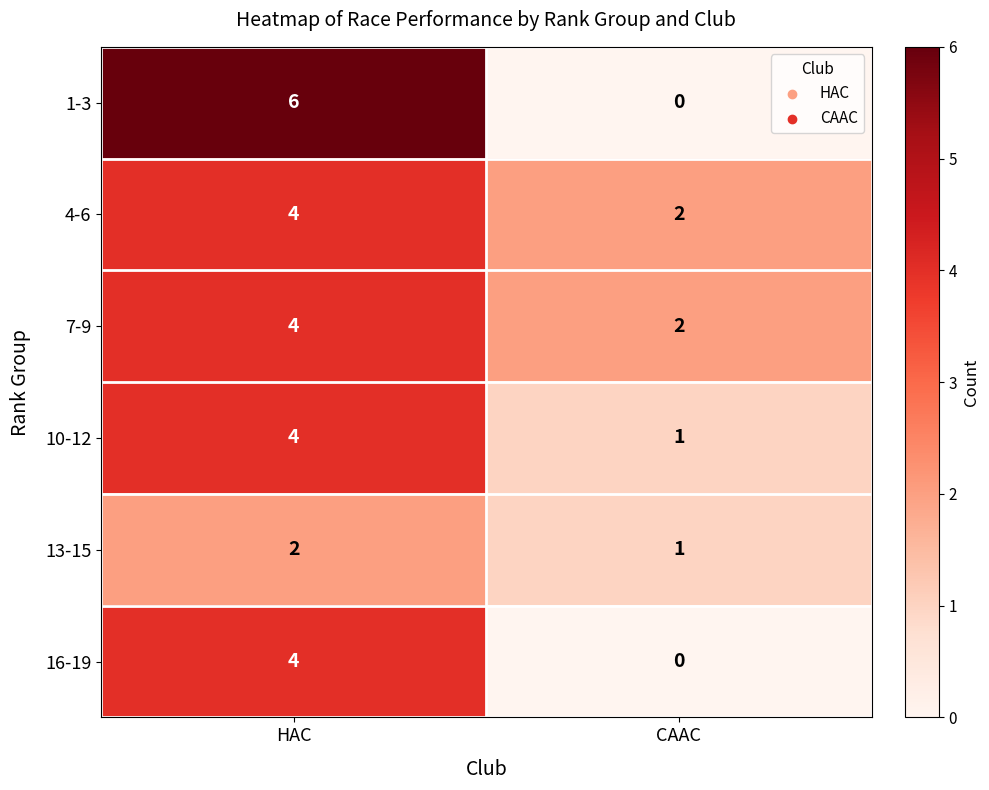

Which series has the largest range (max minus min)?

1-3